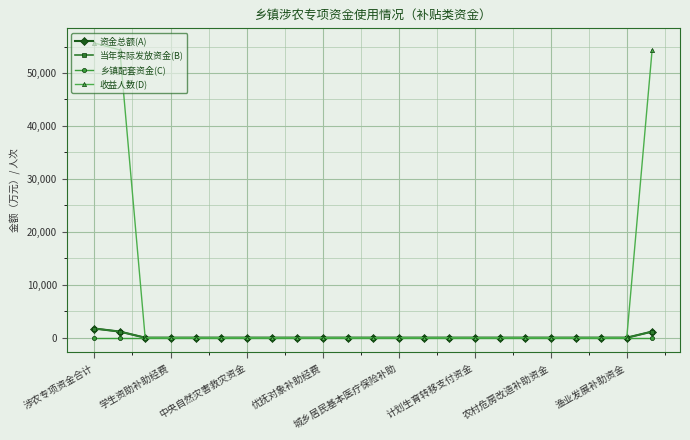

Reading left to right, extract all data points from this chart.

资金总额(A): 1729	1152	0	0	0	0	0	0	0	0	0	0	0	0	0	0	0	0	0	0	0	0	1152
当年实际发放资金(B): 1729	1152	0	0	0	0	0	0	0	0	0	0	0	0	0	0	0	0	0	0	0	0	1152
乡镇配套资金(C): 0	0	0	0	0	0	0	0	0	0	0	0	0	0	0	0	0	0	0	0	0	0	0
收益人数(D): 55650	54350	0	0	0	0	0	0	0	0	0	0	0	0	0	0	0	0	0	0	0	0	54350